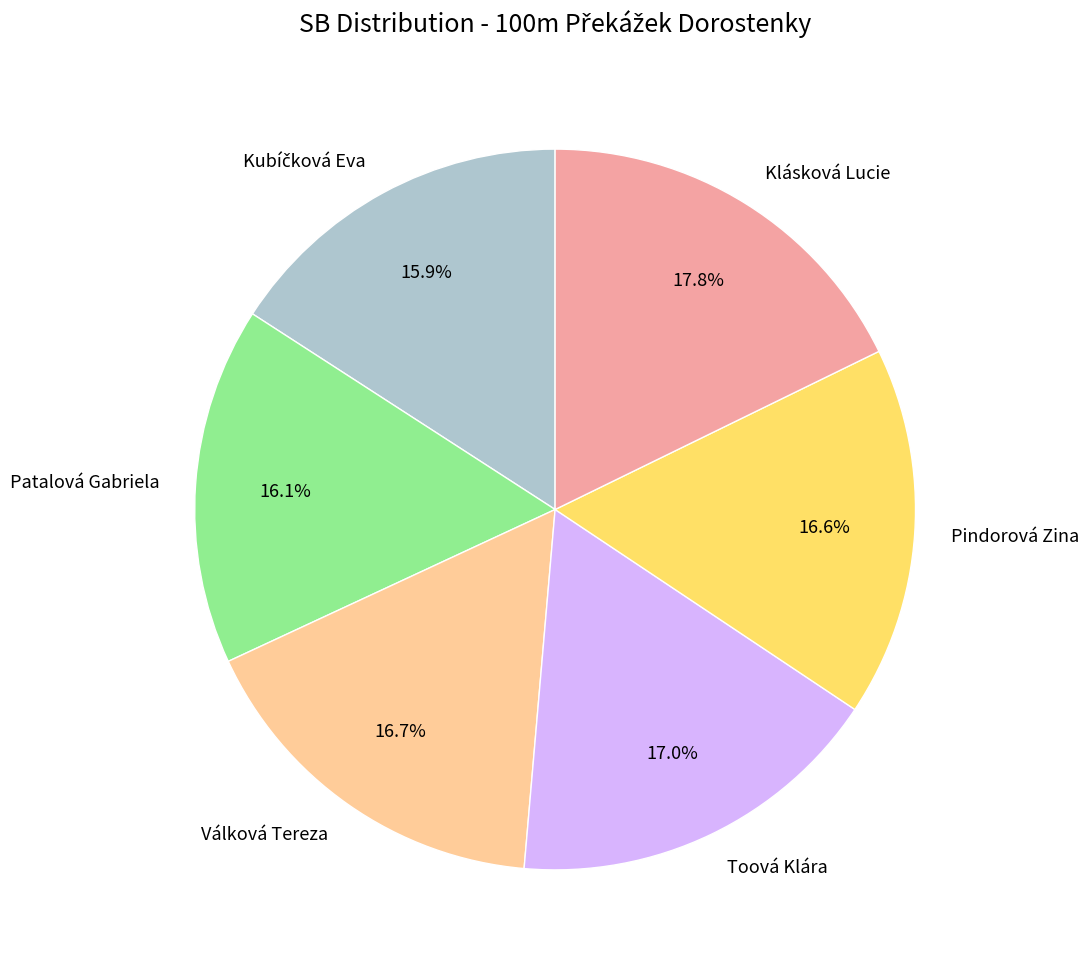

Do Toová Klára and Klásková Lucie together represent more than half of the pie?

No